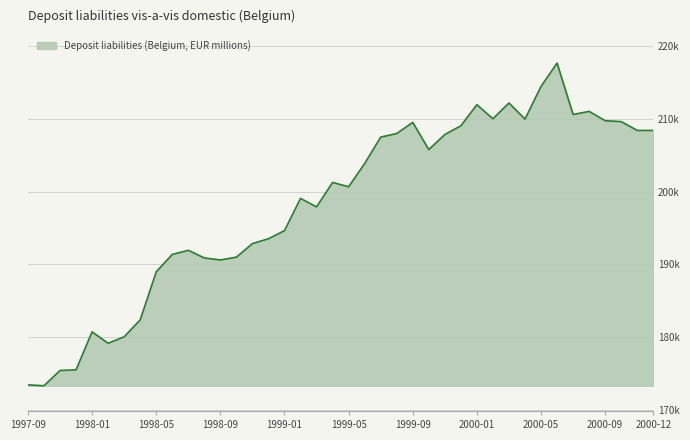

Which label corresponds to the smallest value in the chart?

1997-10